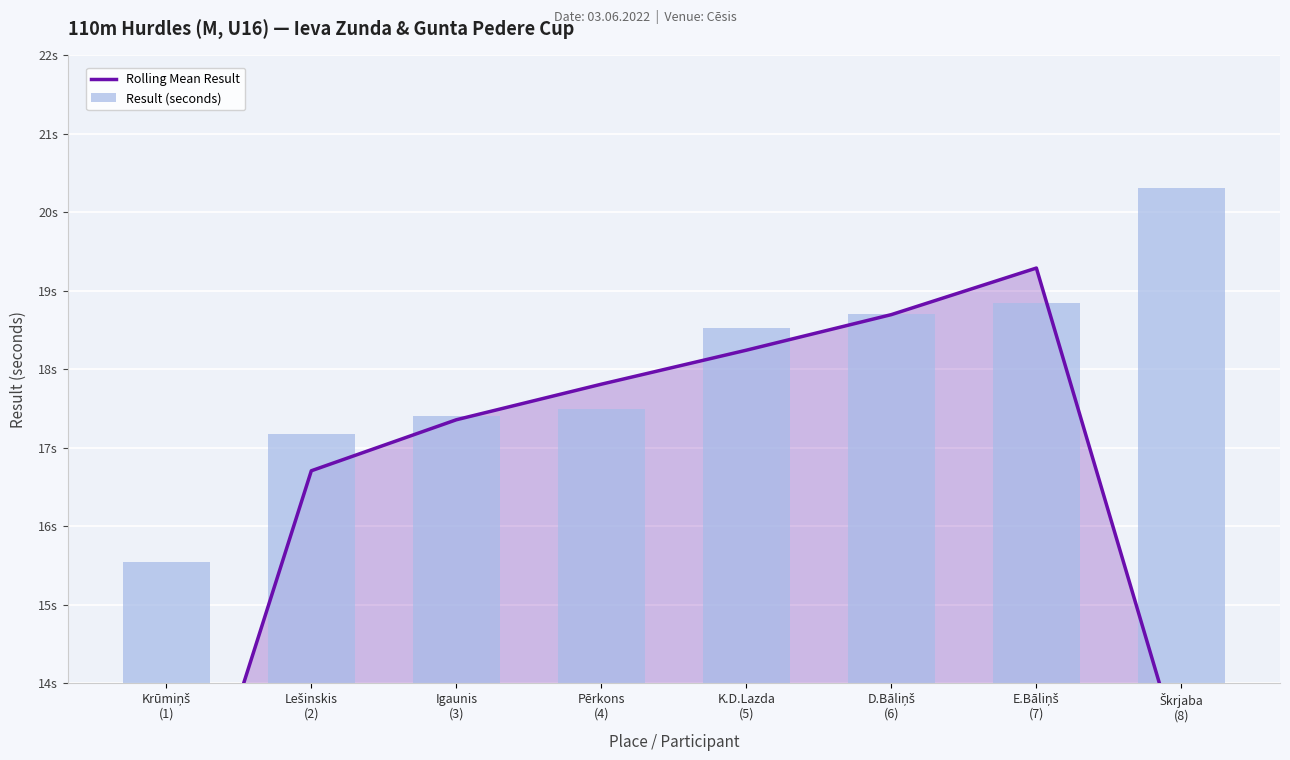

What is the value of the Result (seconds) bar at the 1st from the left?

15.5